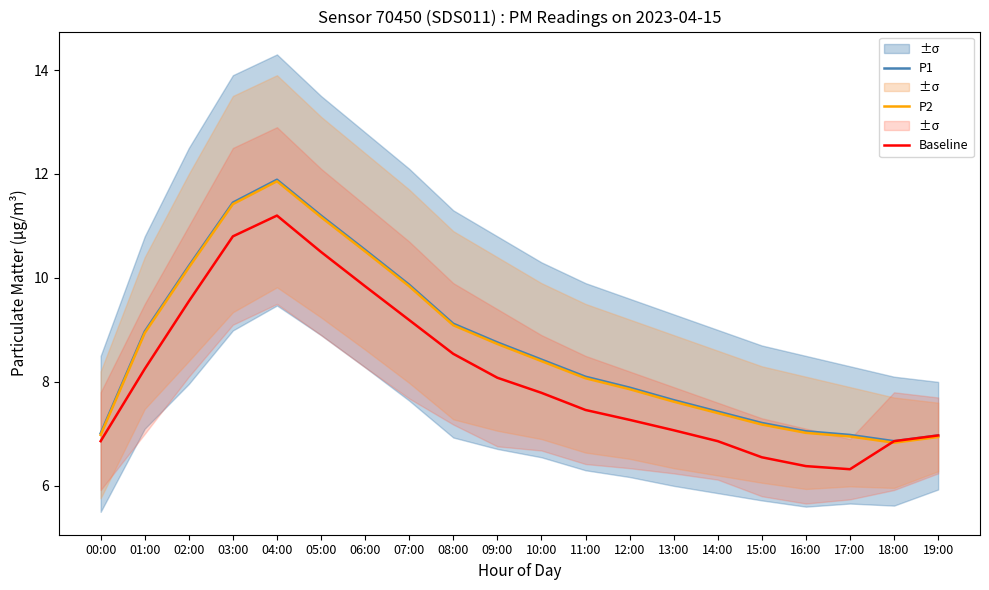

Reading left to right, extract all data points from this chart.

P1: 7.0	9.0	10.2	11.4	11.9	11.2	10.5	9.9	9.1	8.8	8.4	8.1	7.9	7.7	7.4	7.2	7.0	7.0	6.9	7.0
P2: 7.0	8.9	10.2	11.4	11.9	11.2	10.5	9.8	9.1	8.7	8.4	8.1	7.9	7.6	7.4	7.2	7.0	7.0	6.8	6.9
Baseline: 6.9	8.2	9.6	10.8	11.2	10.5	9.8	9.2	8.5	8.1	7.8	7.5	7.3	7.1	6.9	6.5	6.4	6.3	6.9	7.0